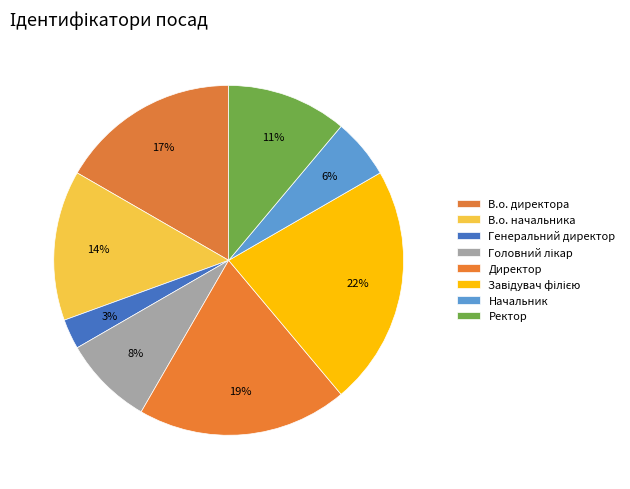

True or false: Директор accounts for 27% of the total.

False